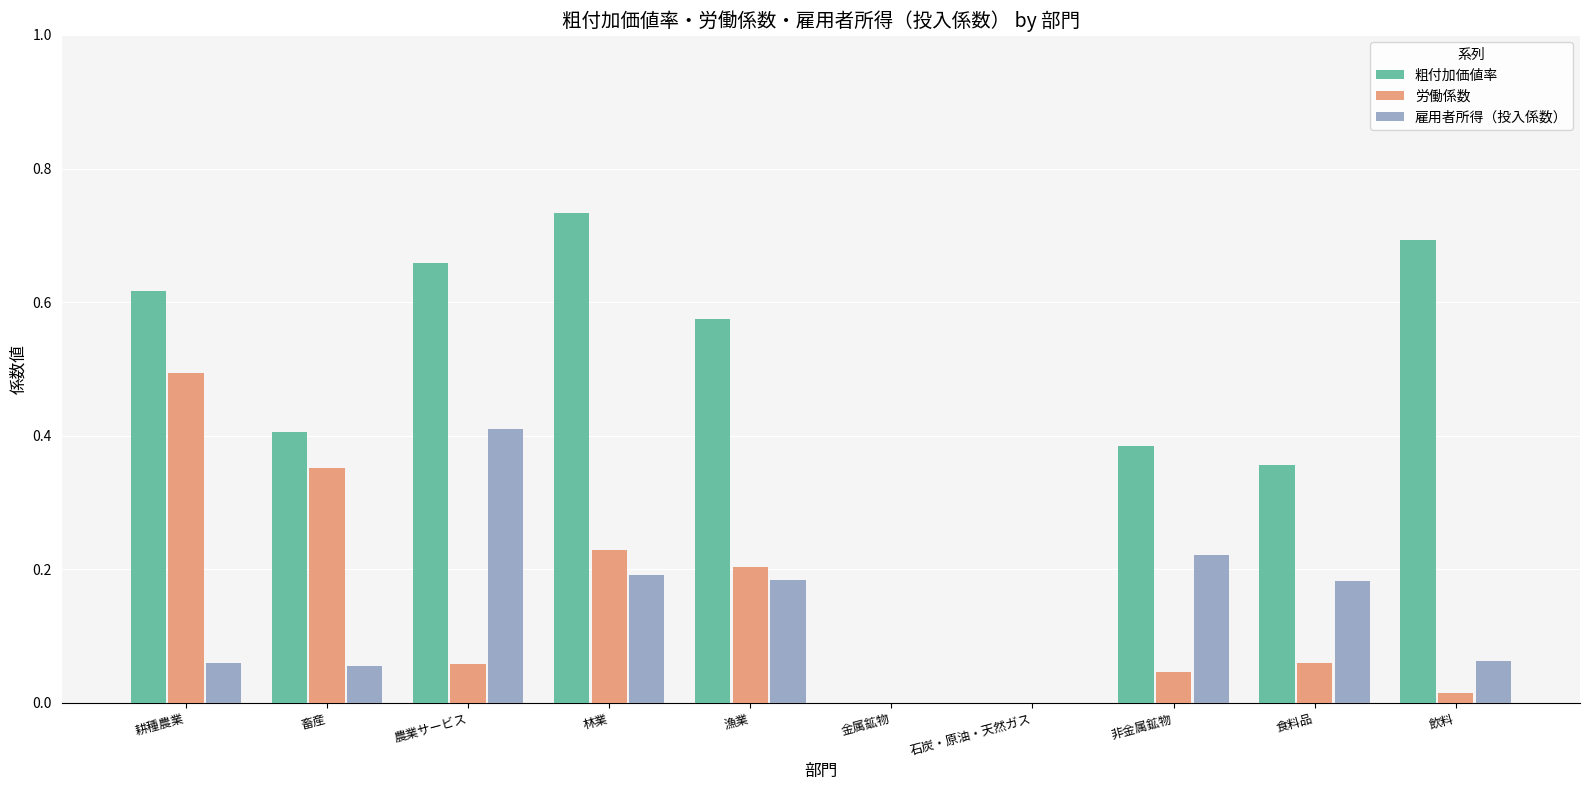

Between 耕種農業 and 林業, which series saw the biggest shift?

労働係数